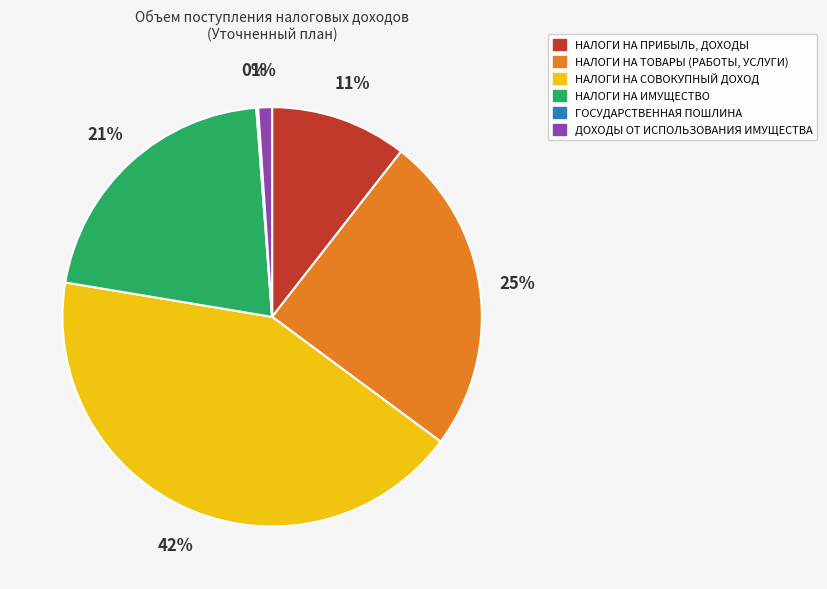

To the nearest percent, what is the combined percentage of НАЛОГИ НА ПРИБЫЛЬ, ДОХОДЫ and НАЛОГИ НА ИМУЩЕСТВО?

32%